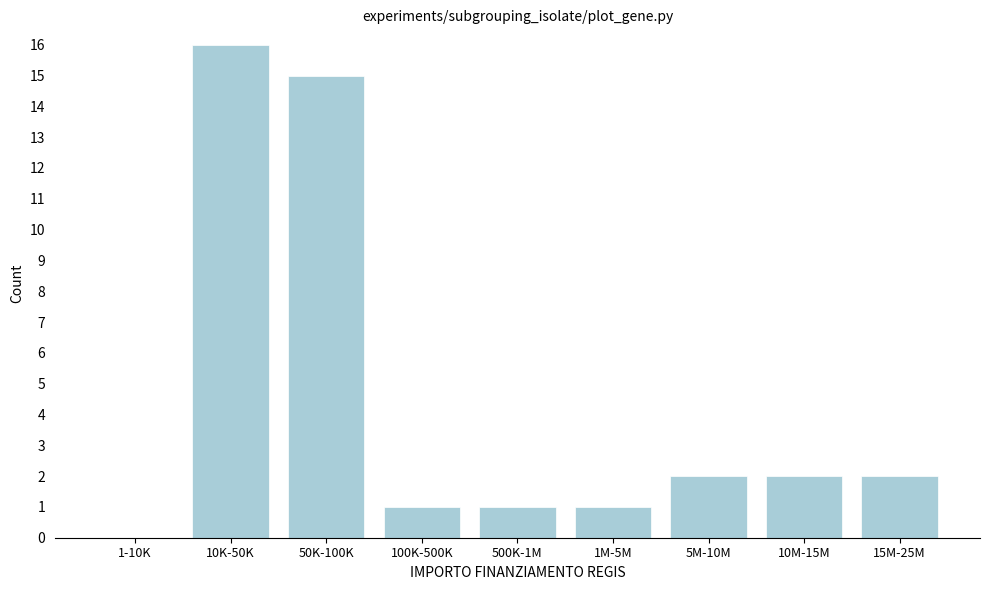

Reading left to right, transcribe all the data shown in this chart.

1-10K=0	10K-50K=16	50K-100K=15	100K-500K=1	500K-1M=1	1M-5M=1	5M-10M=2	10M-15M=2	15M-25M=2